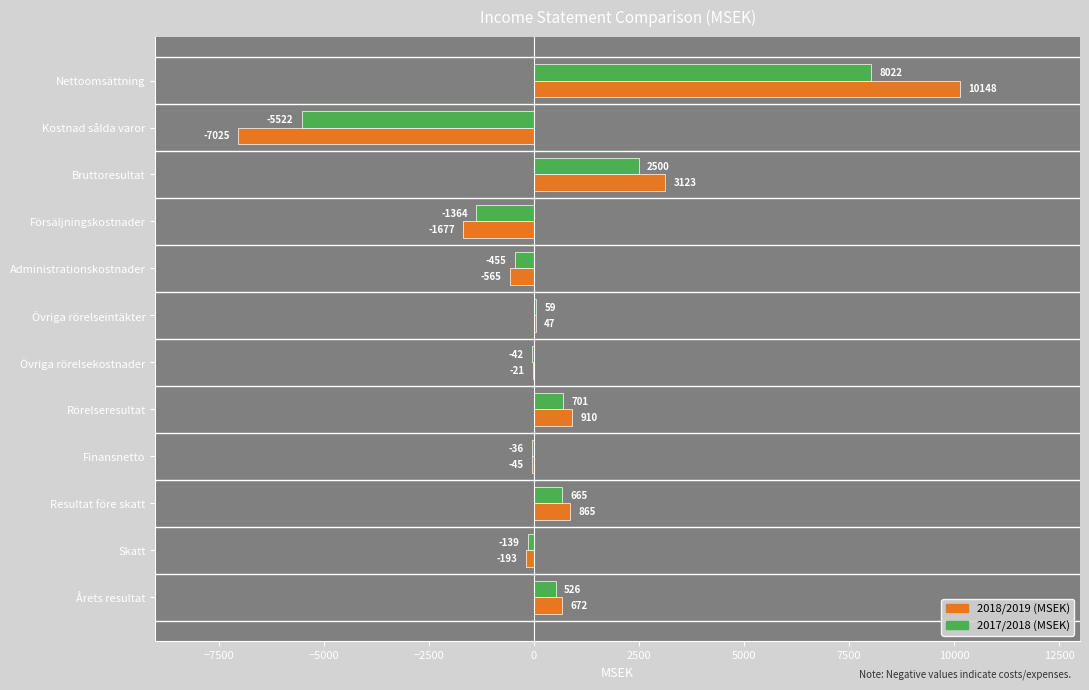

Count the number of categories in the chart.

12